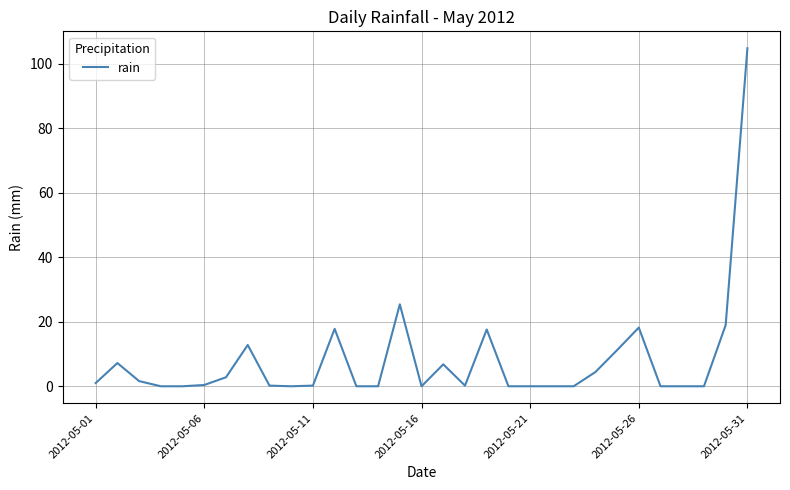

What is the maximum value shown in the chart?

104.8